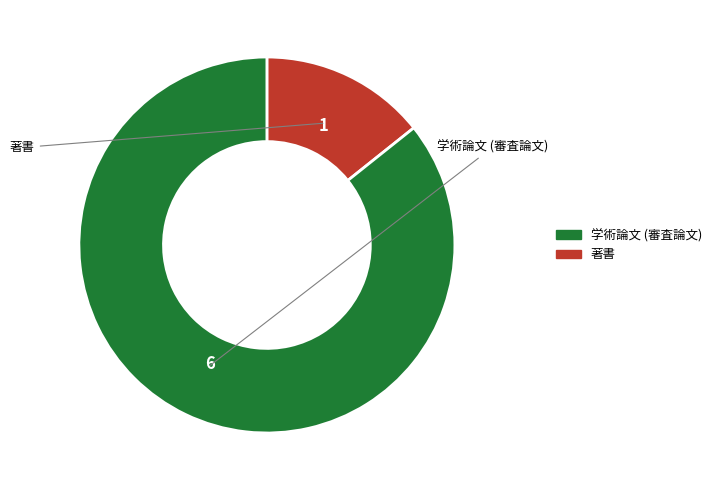

What is the largest slice in the pie chart?

学術論文 (審査論文)